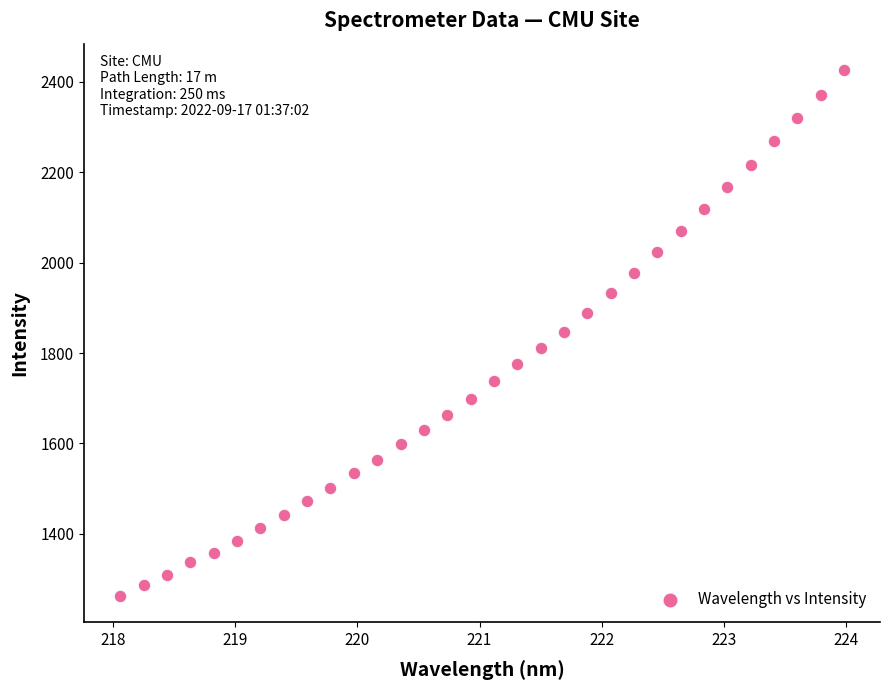

What is the range of Y values (max minus min)?

1163.8